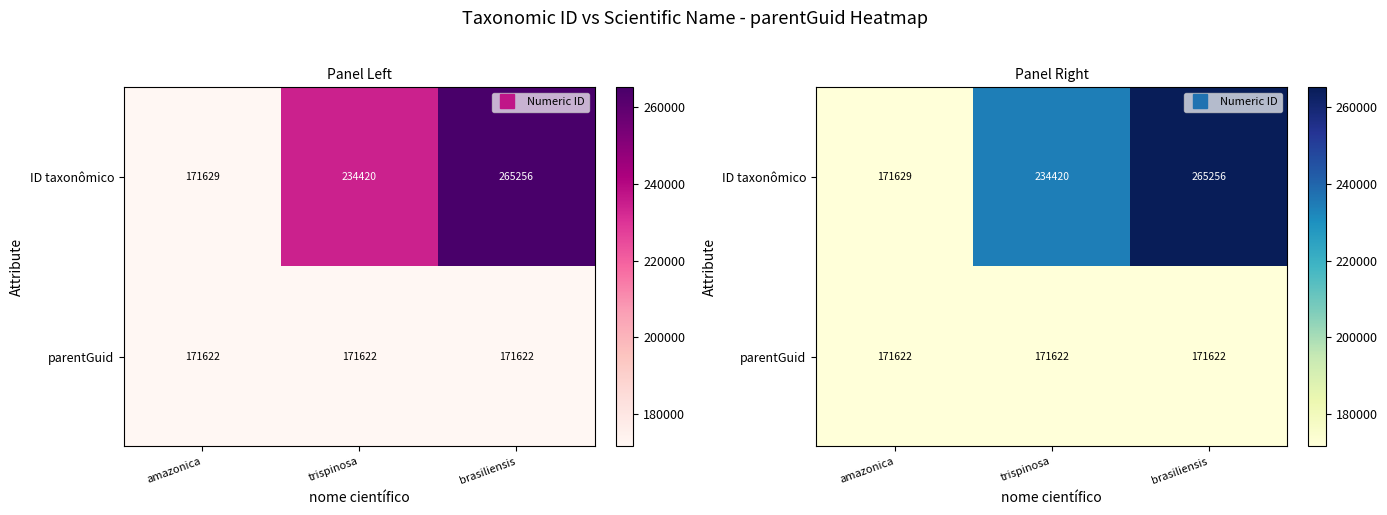

At which label does parentGuid reach its minimum?

amazonica